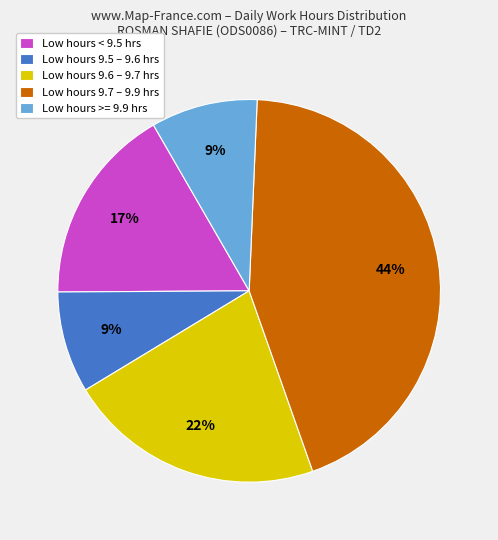

What is the ratio of the value at Low hours 9.7 – 9.9 hrs to the value at Low hours 9.6 – 9.7 hrs?

2.0